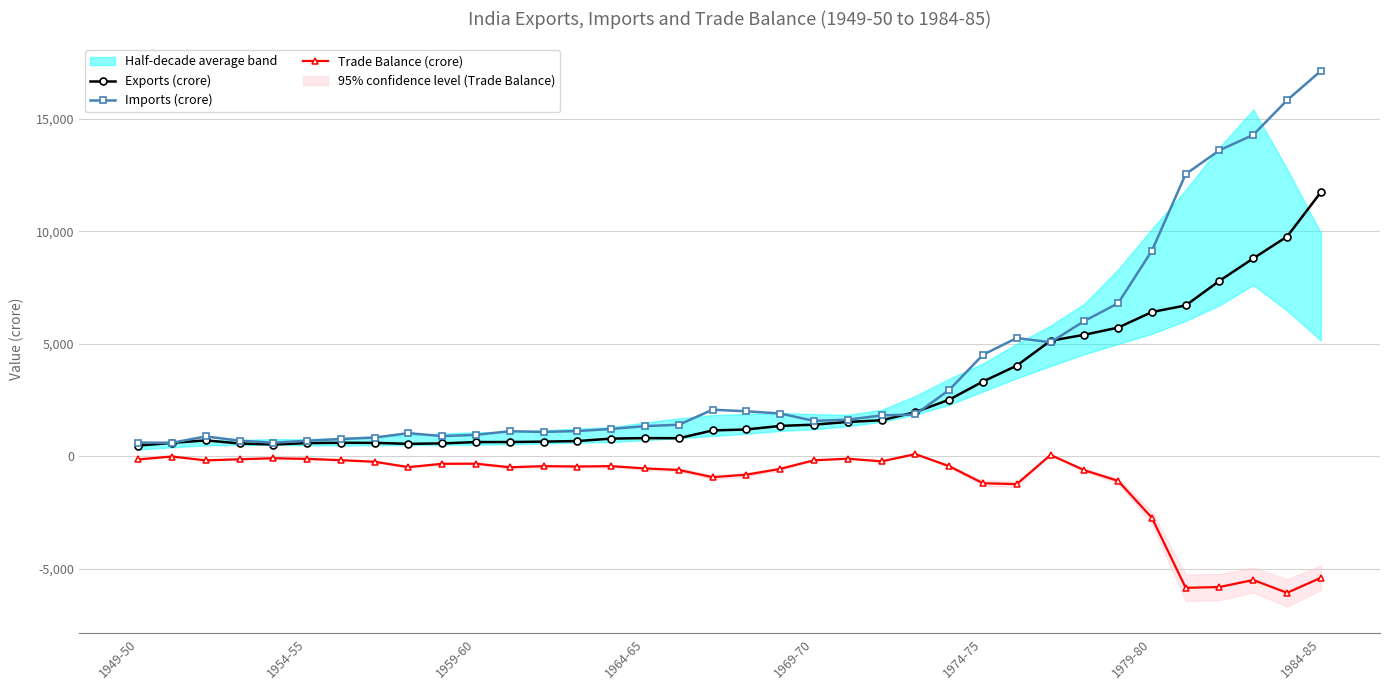

True or false: Trade Balance (crore) and Exports (crore) intersect in this chart.

False